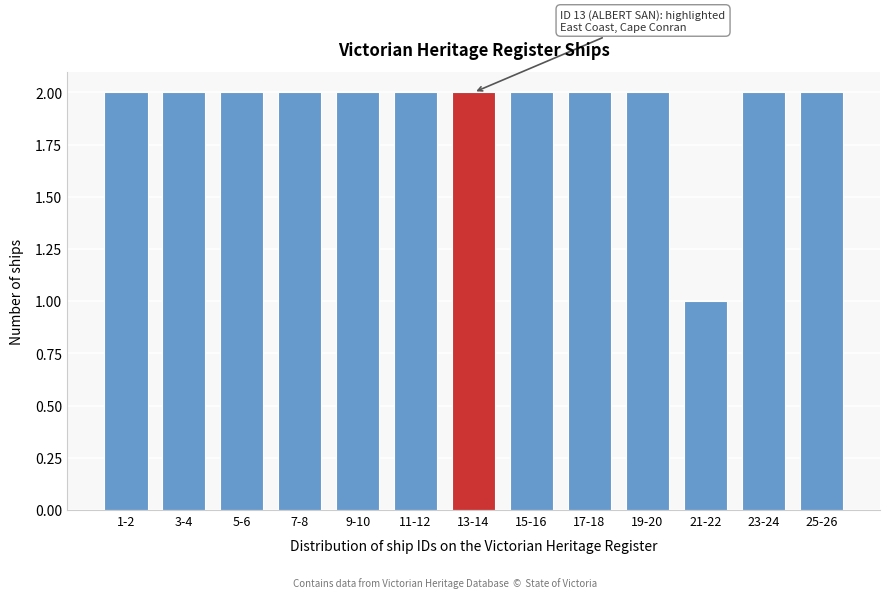

Reading left to right, transcribe all the data shown in this chart.

1-2=2	3-4=2	5-6=2	7-8=2	9-10=2	11-12=2	13-14=2	15-16=2	17-18=2	19-20=2	21-22=1	23-24=2	25-26=2